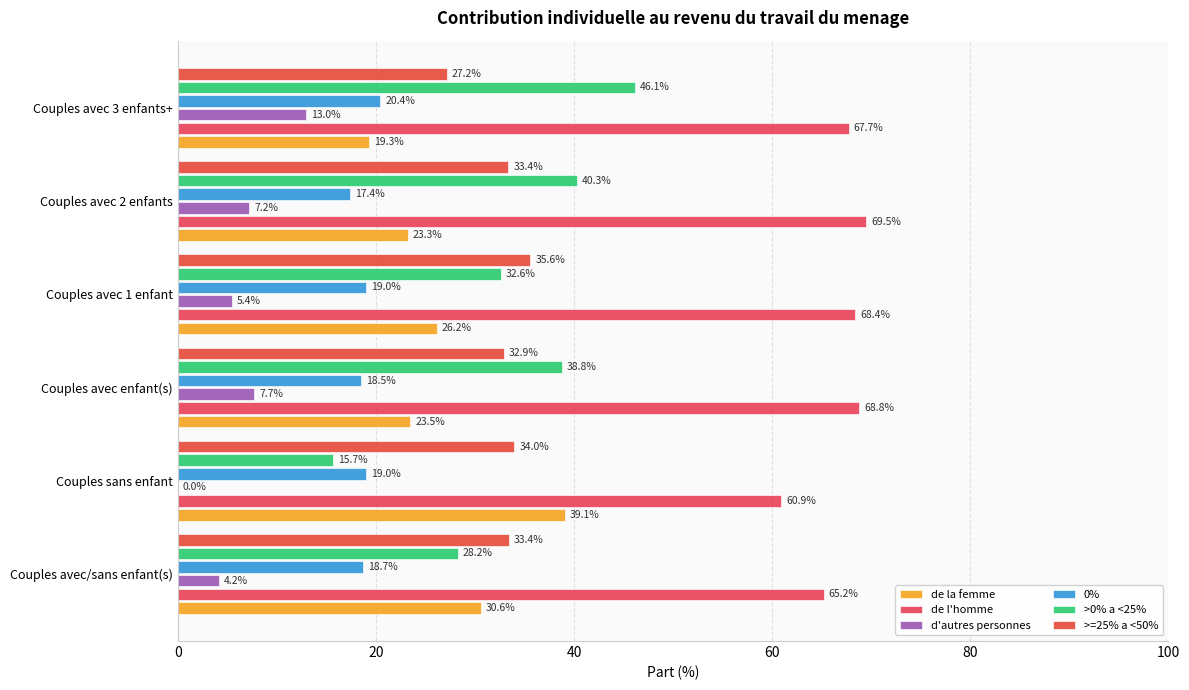

Which series has the largest total across all categories?

de l'homme